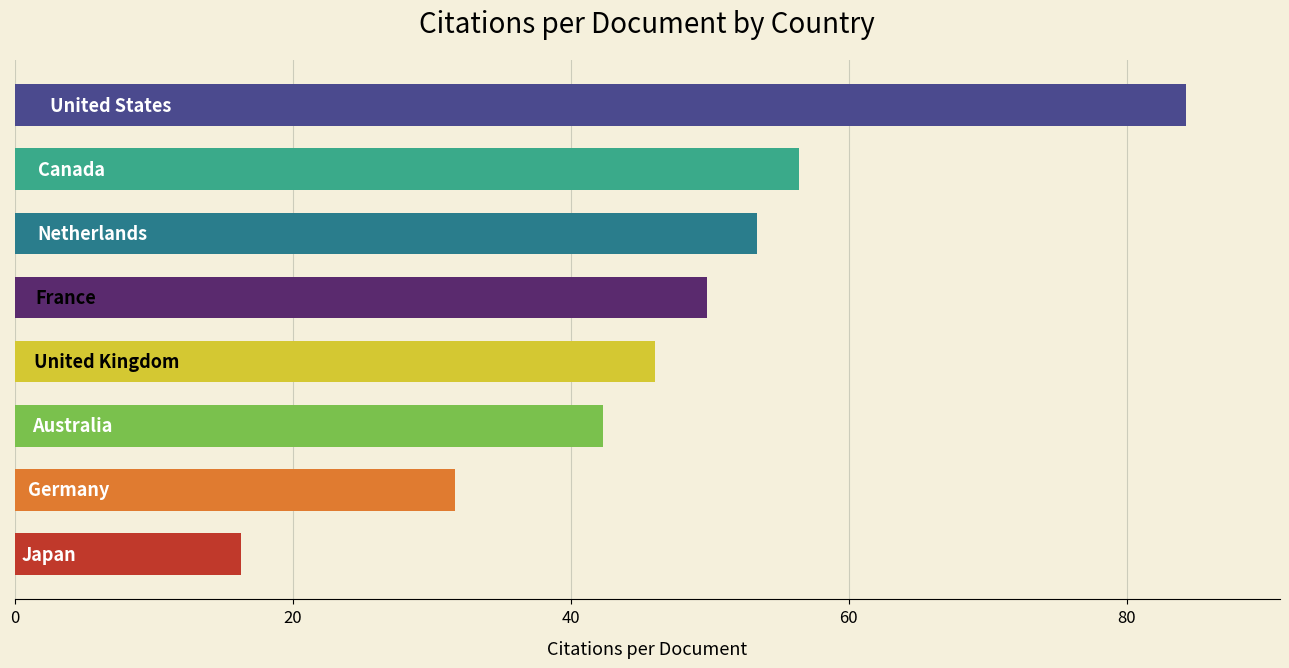

What is the average value?

47.5